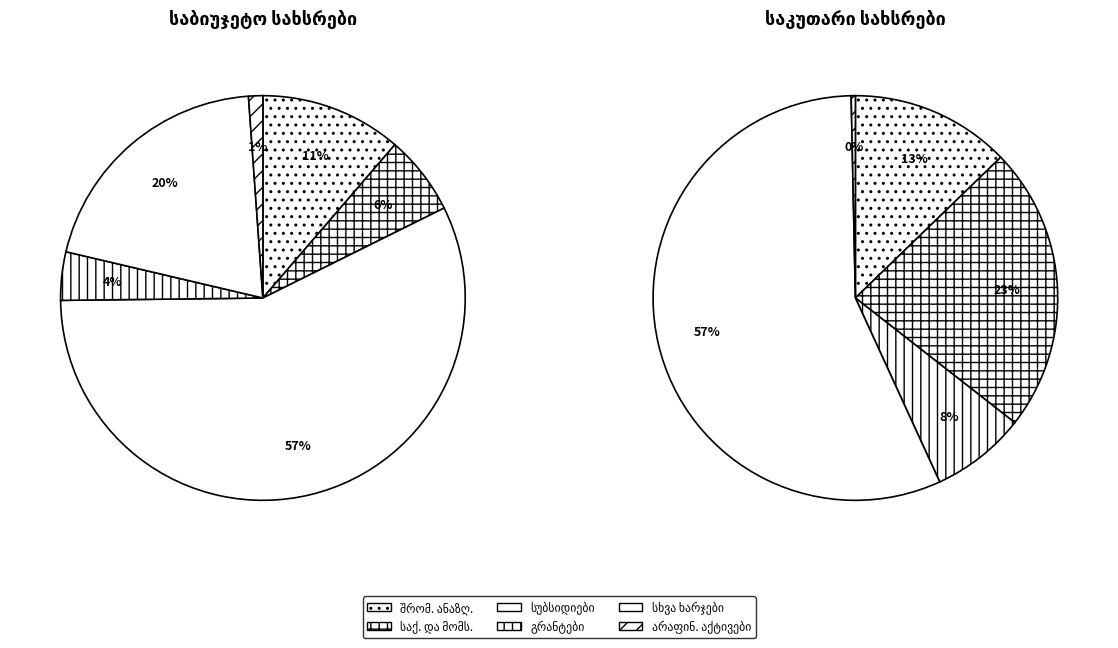

Do საქონელი და მომსახურება and სუბსიდიები together represent more than half of the pie?

Yes